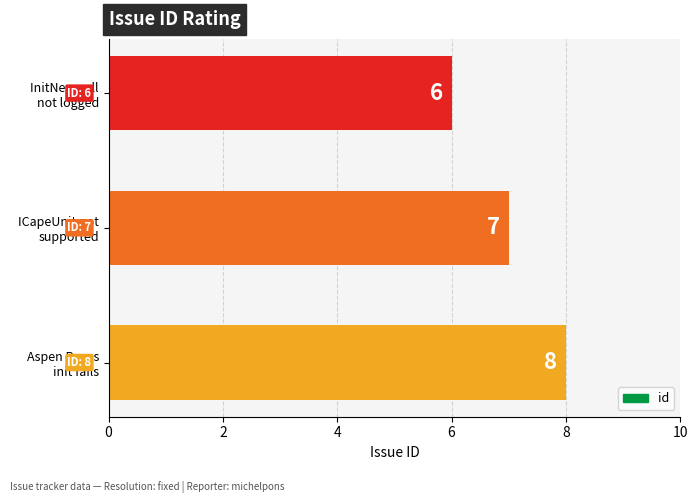

Count the values in the range 6 to 8.

3